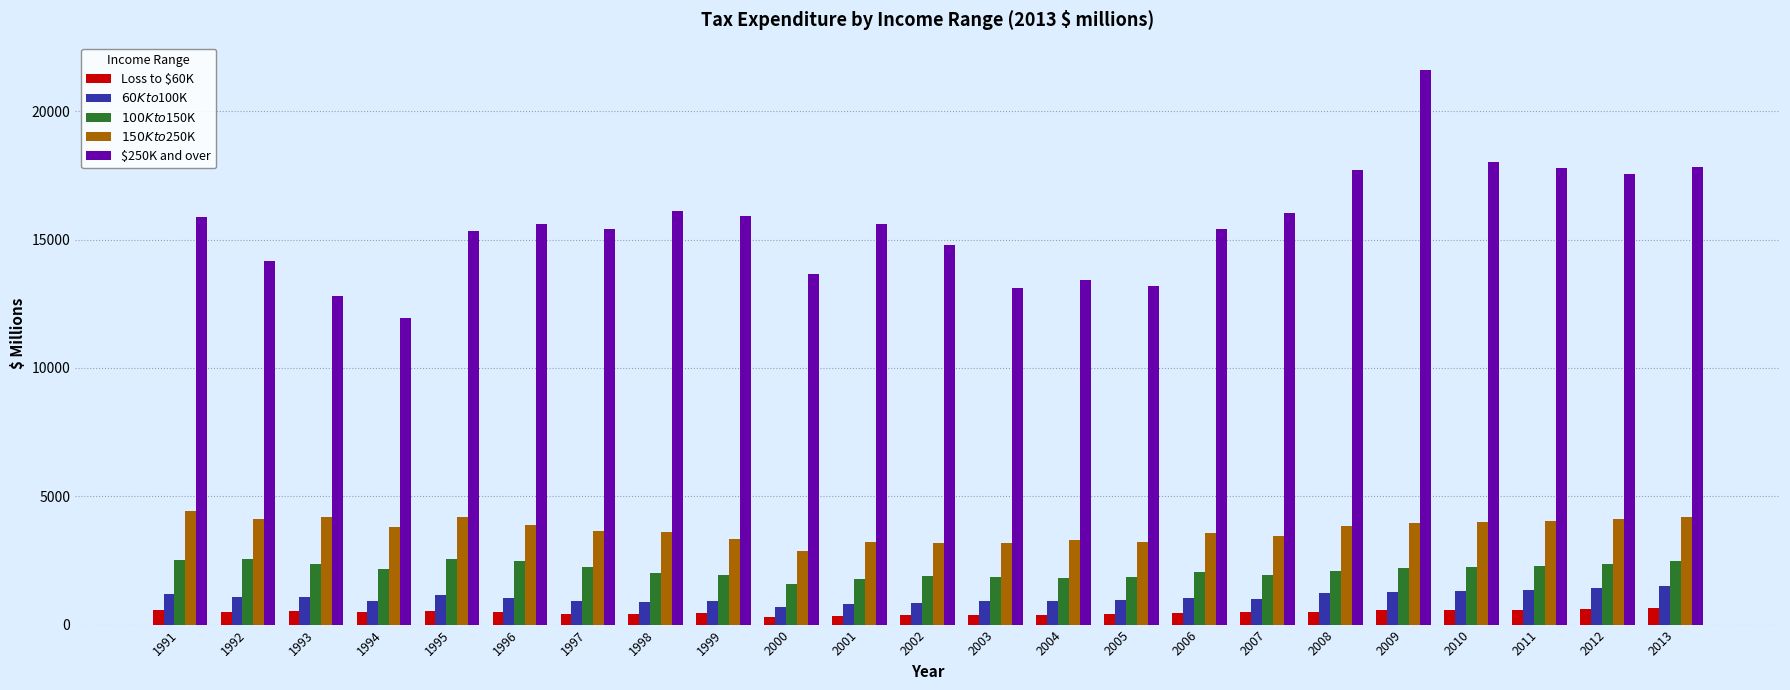

Which series has the largest range (max minus min)?

$250K and over